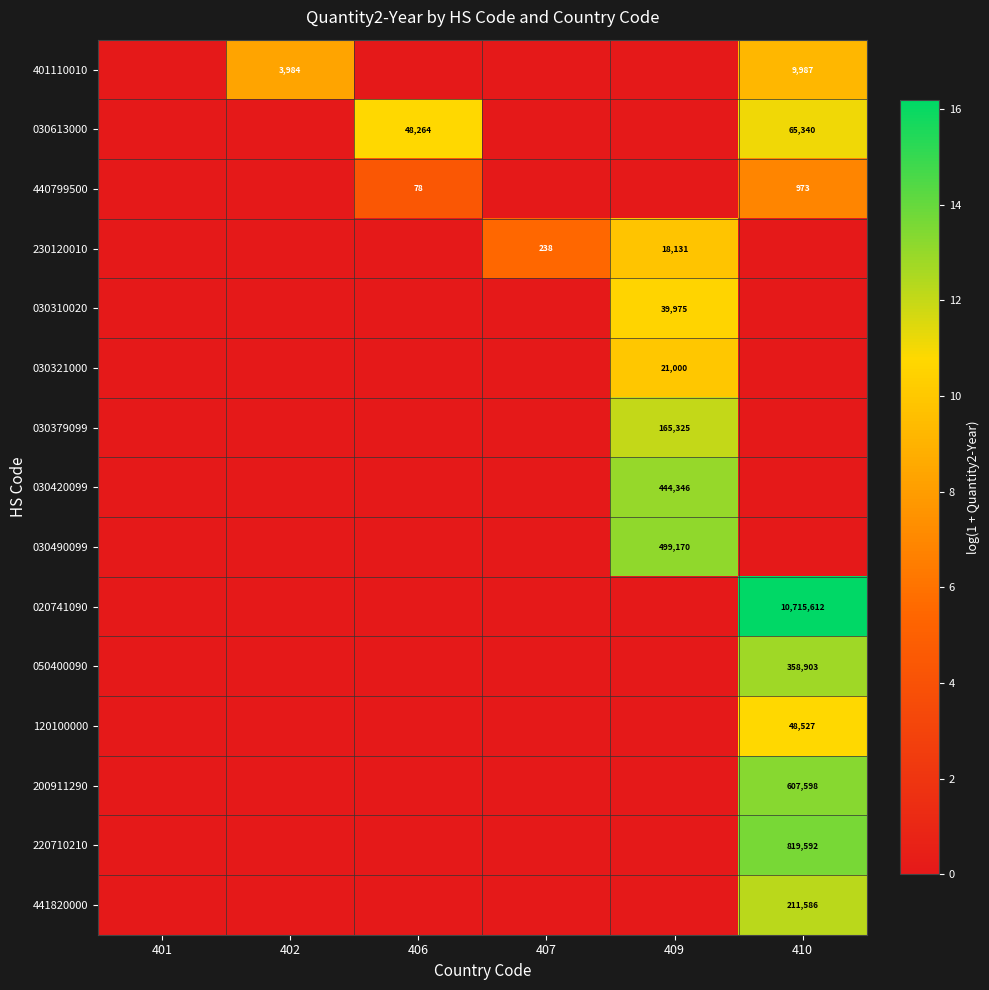

The value of 120100000 at 410 is 48527. True or false?

True